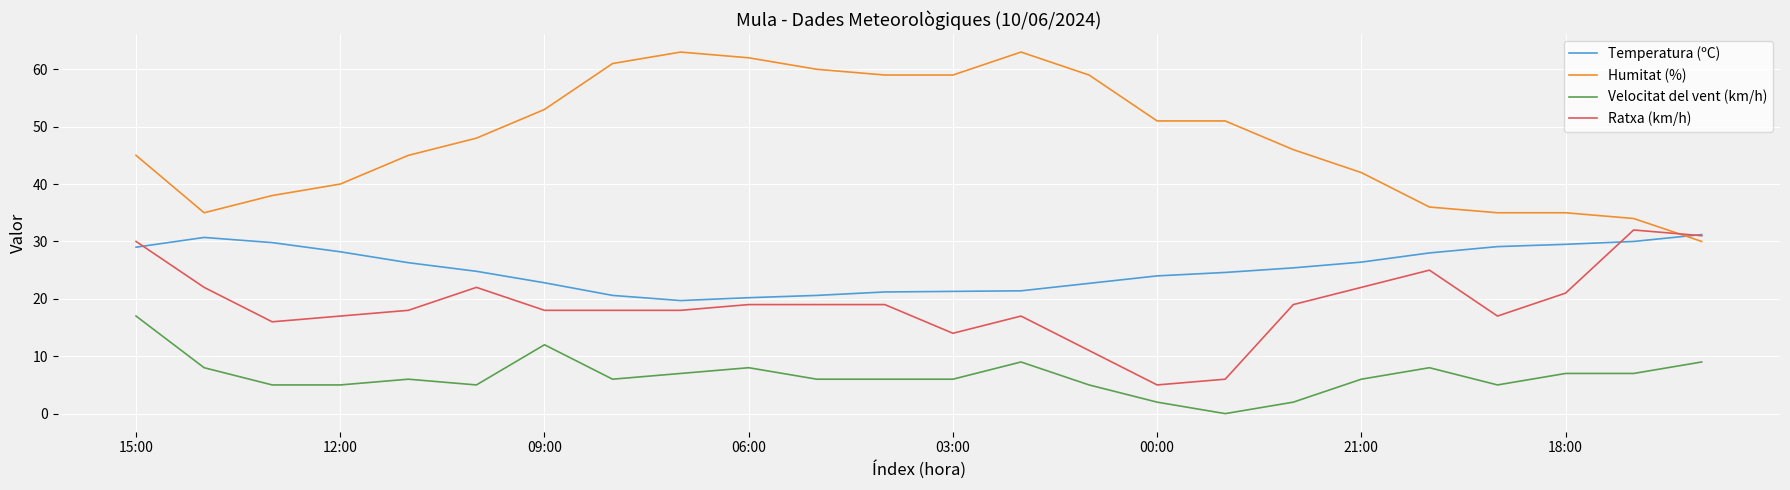

What is the greatest value displayed?

63.0